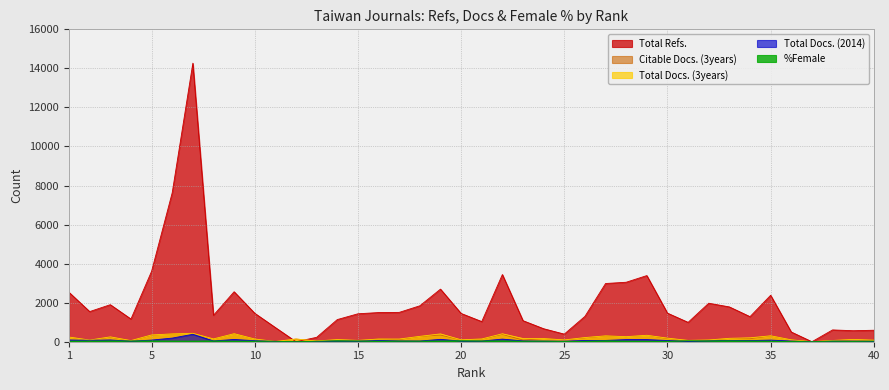

Which category has the lowest value in the Citable Docs. (3years) series?

37